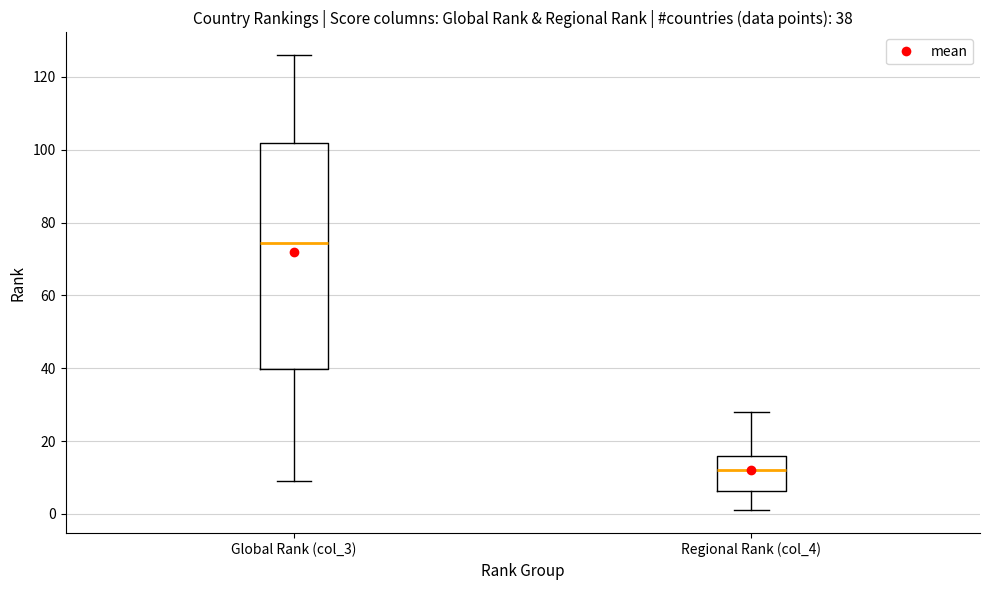

Which box is the tallest, from its lower edge to its upper edge?

Global Rank (col_3)